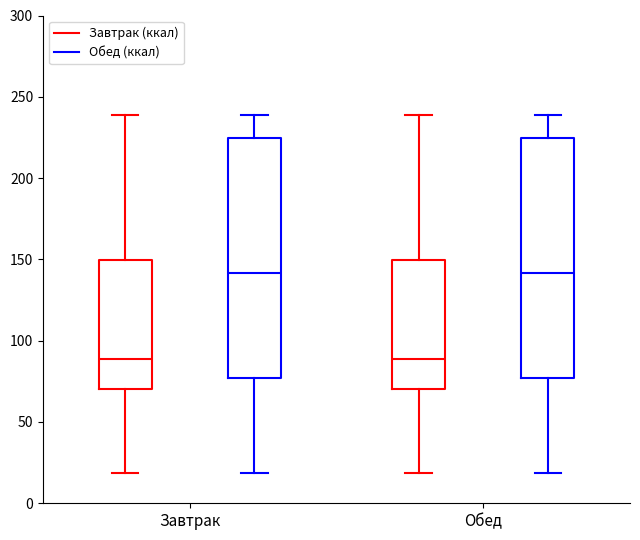

Reading left to right, transcribe this box plot: for each box, give where its median line is, the range the box spans, and where its two whiskers end, as read against the y-axis. The values are not printed on the chart, so give them approximately, as read against the axis.

Завтрак (Завтрак (ккал)): median 90, box 70 to 150, whiskers 20 to 240
Завтрак (Обед (ккал)): median 140, box 75 to 225, whiskers 20 to 240
Обед (Завтрак (ккал)): median 90, box 70 to 150, whiskers 20 to 240
Обед (Обед (ккал)): median 140, box 75 to 225, whiskers 20 to 240